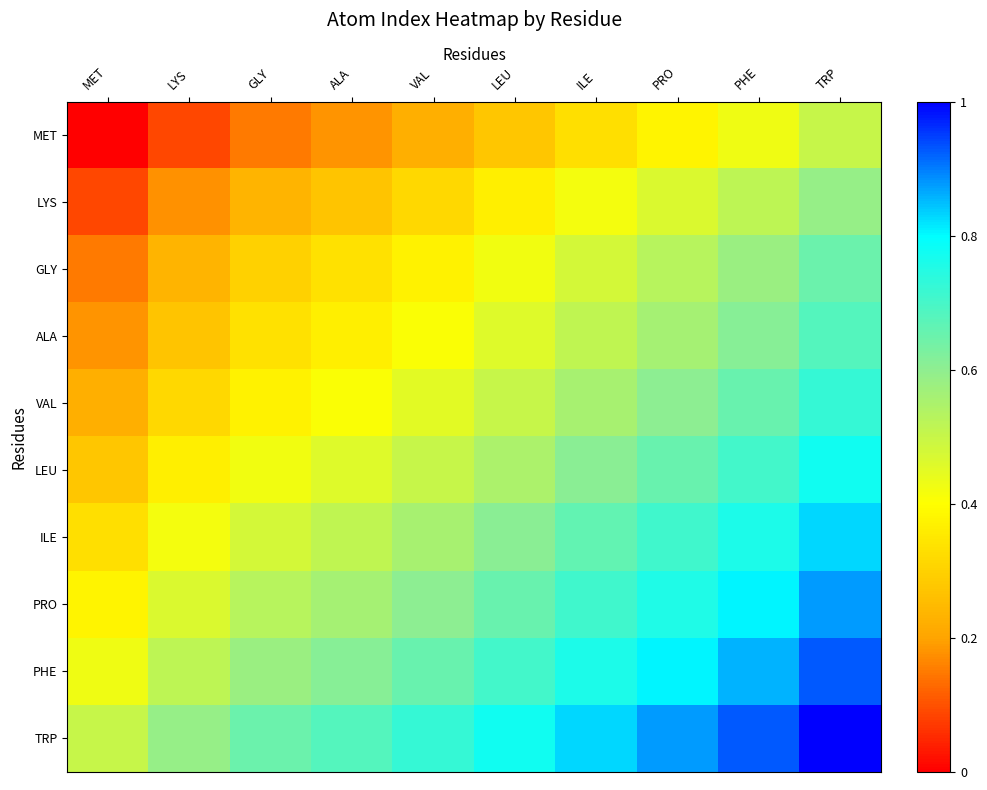

Rank the series at GLY from highest to lowest value.

TRP, PHE, PRO, ILE, LEU, VAL, ALA, GLY, LYS, MET